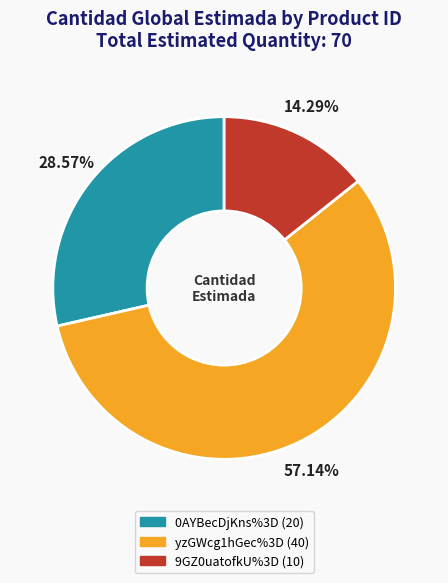

Does yzGWcg1hGec%3D account for over 50% of the chart?

Yes